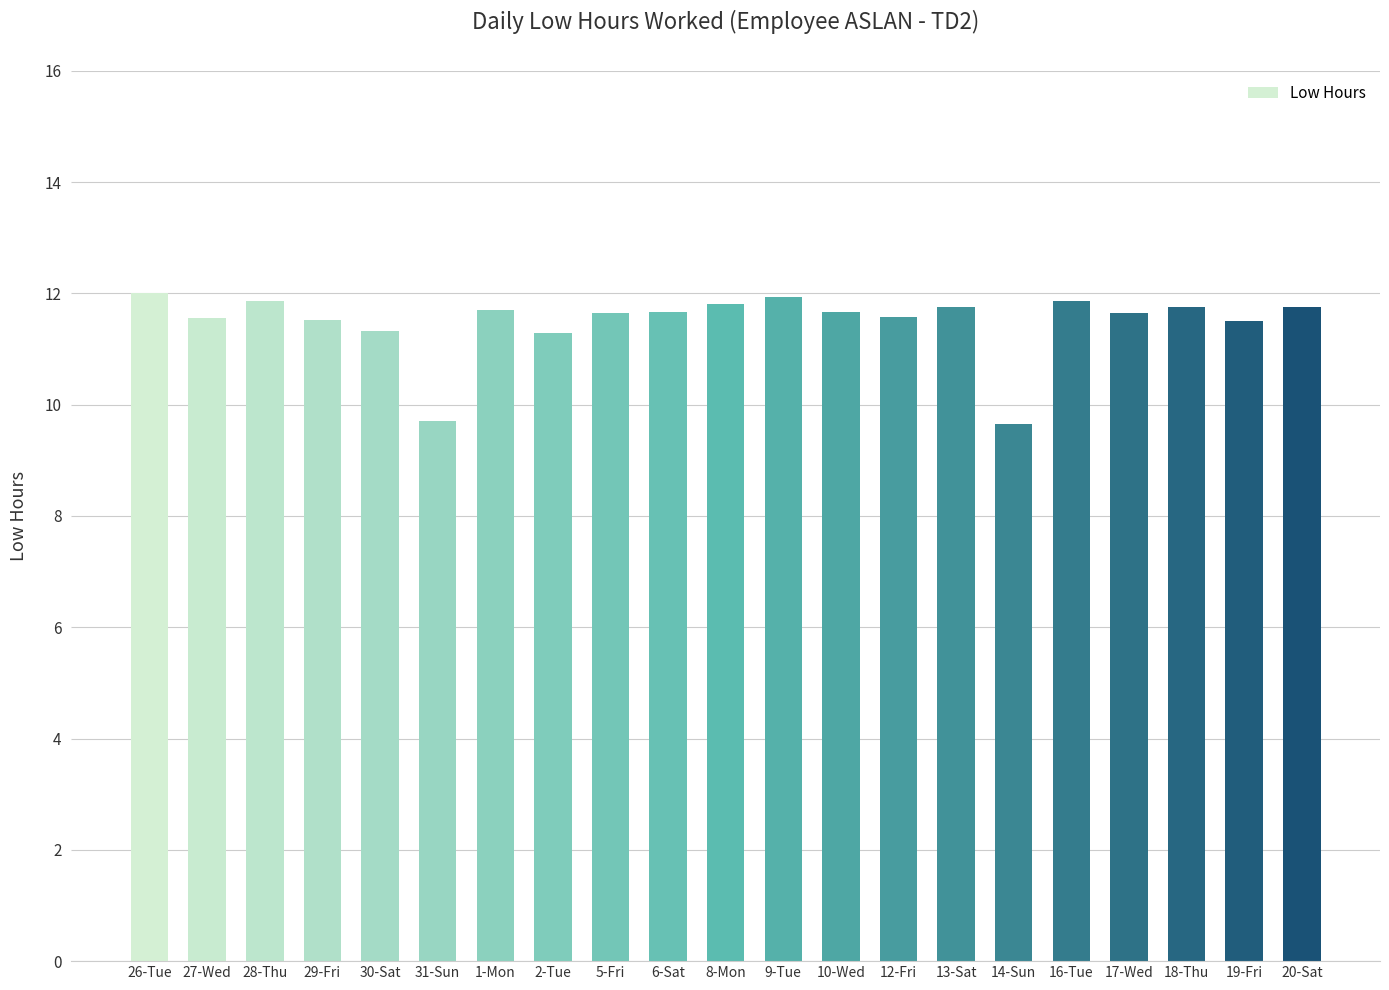

Are the bars horizontal?

No